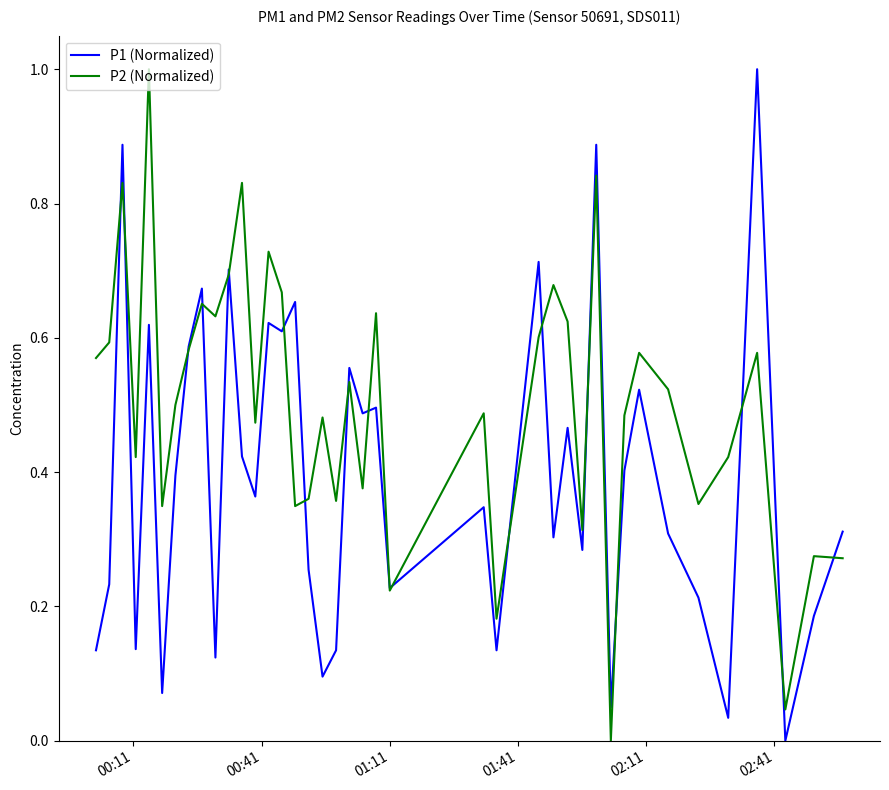

True or false: P2 (Normalized) and P1 (Normalized) intersect in this chart.

True